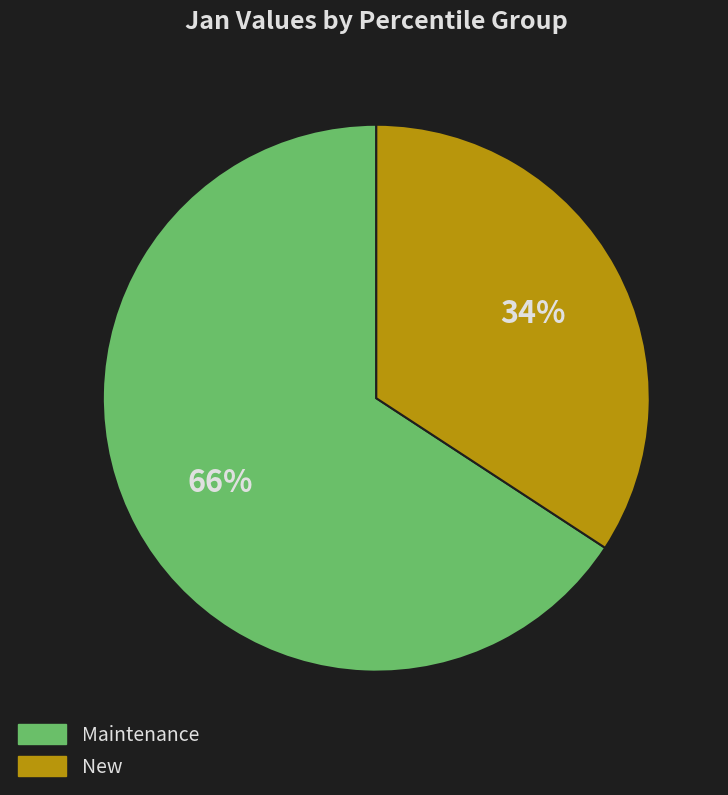

Does any single category account for the majority?

Yes